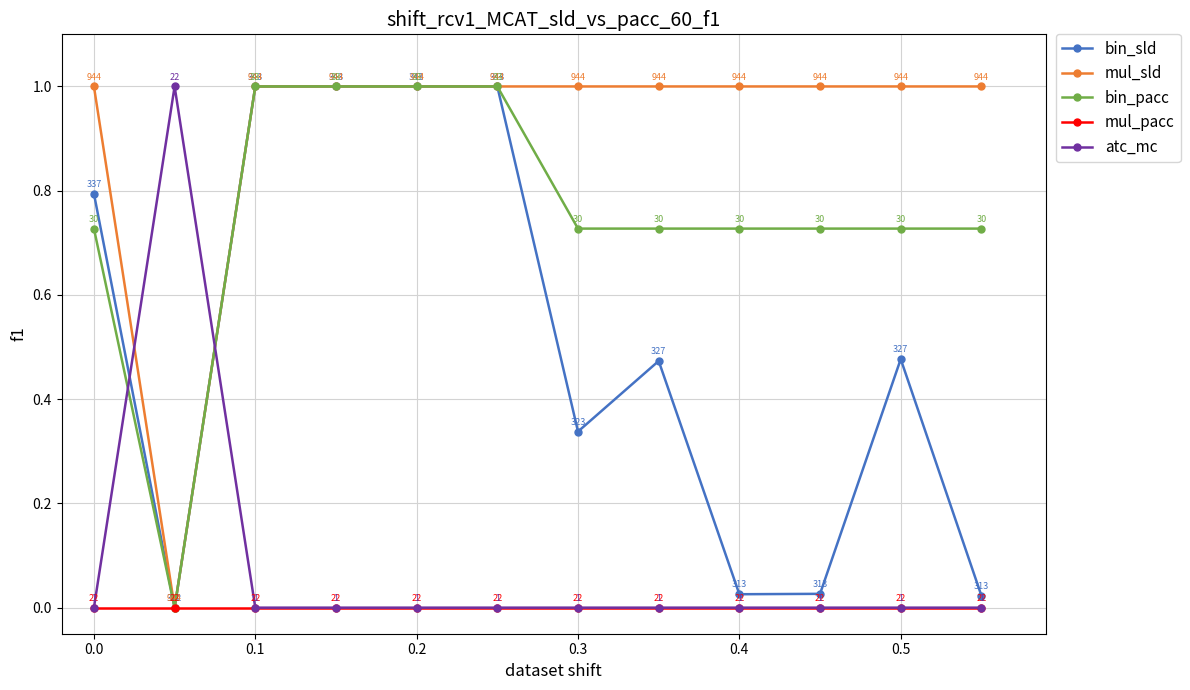

Is this an area chart (filled region under the line)?

No